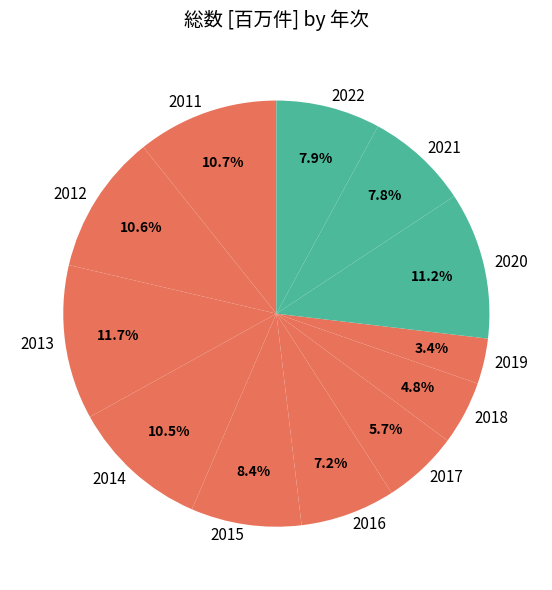

To the nearest percent, what portion does 2011 represent?

11%